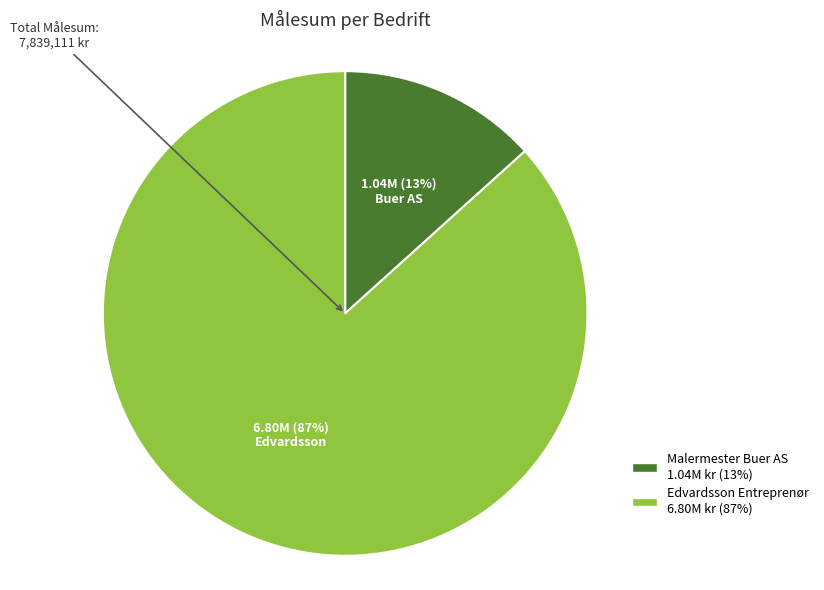

How many slices are in this pie chart?

2